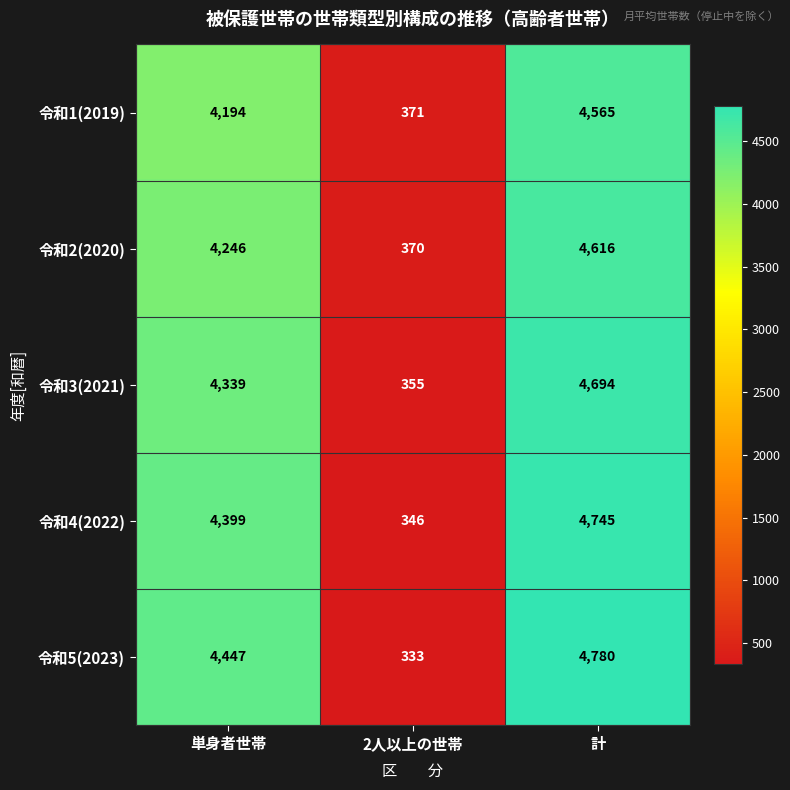

The value of 令和3(2021) at 単身者世帯 is 1339. True or false?

False